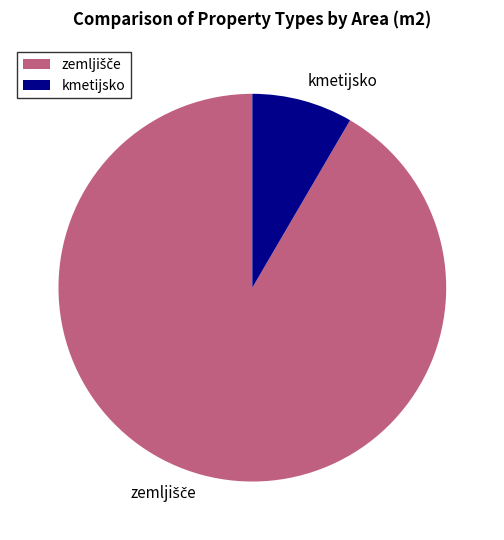

Which slice is the smallest?

kmetijsko